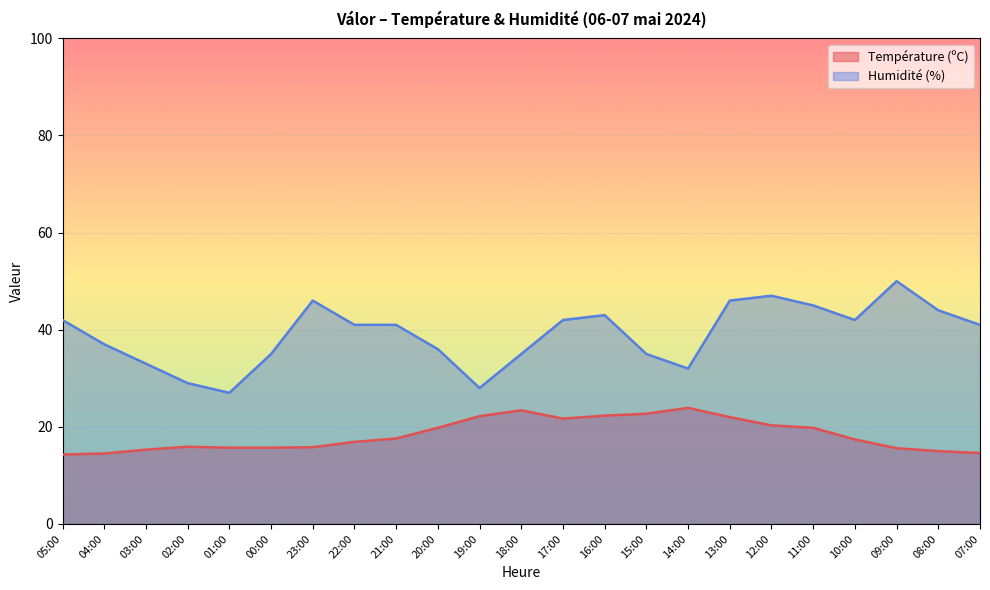

Reading right to left, transcribe all the data shown in this chart.

Température (ºC): 14.6	15.0	15.6	17.4	19.8	20.3	22.0	23.9	22.7	22.3	21.7	23.4	22.2	19.8	17.6	16.9	15.8	15.7	15.7	15.9	15.3	14.5	14.3
Humidité (%): 41.0	44.0	50.0	42.0	45.0	47.0	46.0	32.0	35.0	43.0	42.0	35.0	28.0	36.0	41.0	41.0	46.0	35.0	27.0	29.0	33.0	37.0	42.0